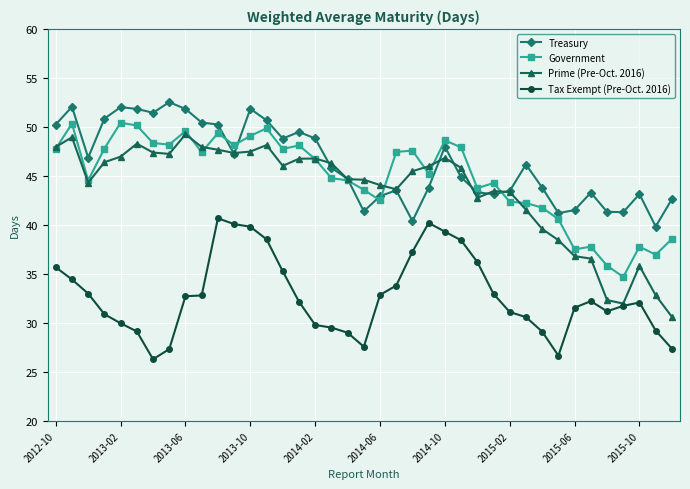

True or false: Tax Exempt (Pre-Oct. 2016) and Treasury cross at least once.

False